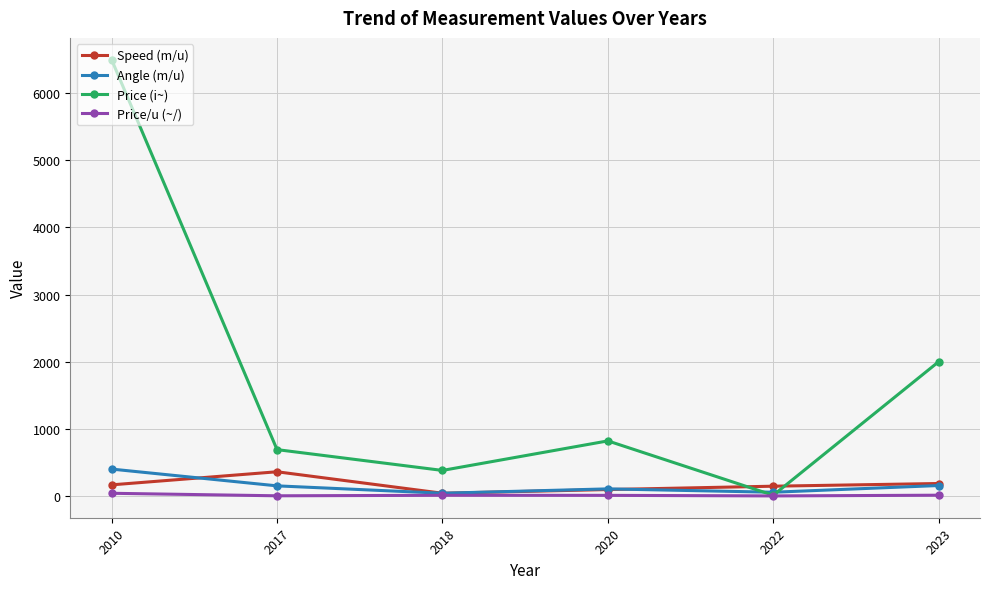

After their last crossing, which series has the higher values: Angle (m/u) or Price (i~)?

Price (i~)